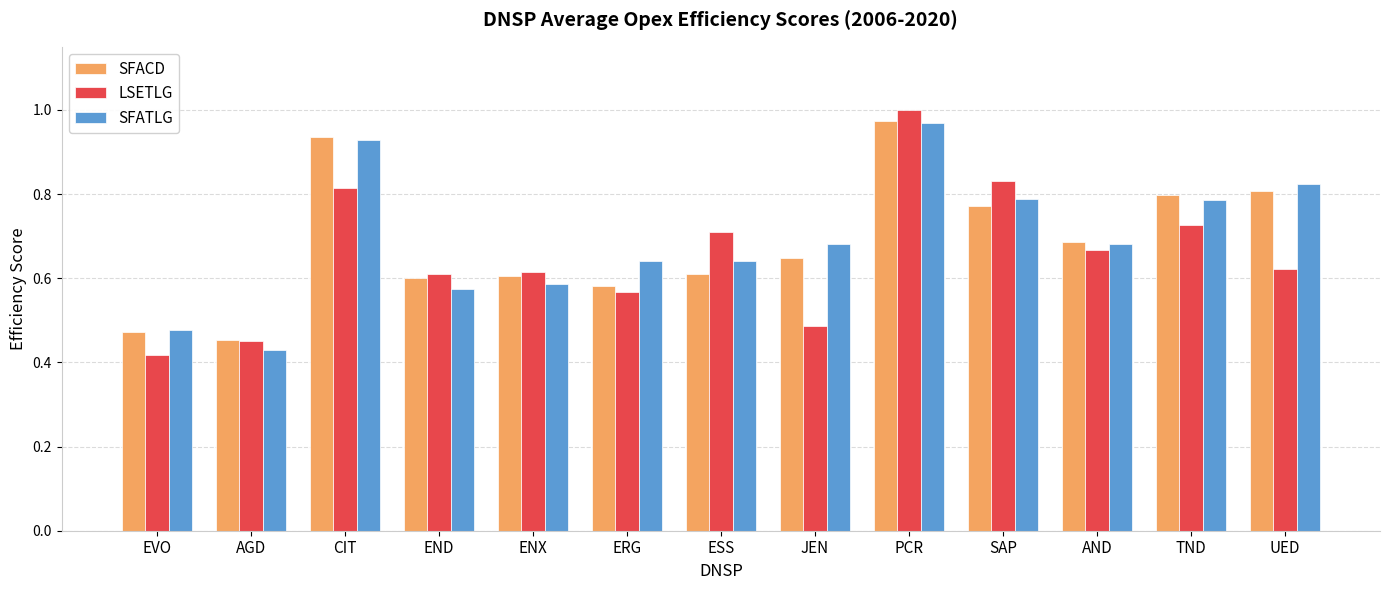

How many bars are there in each group?

3